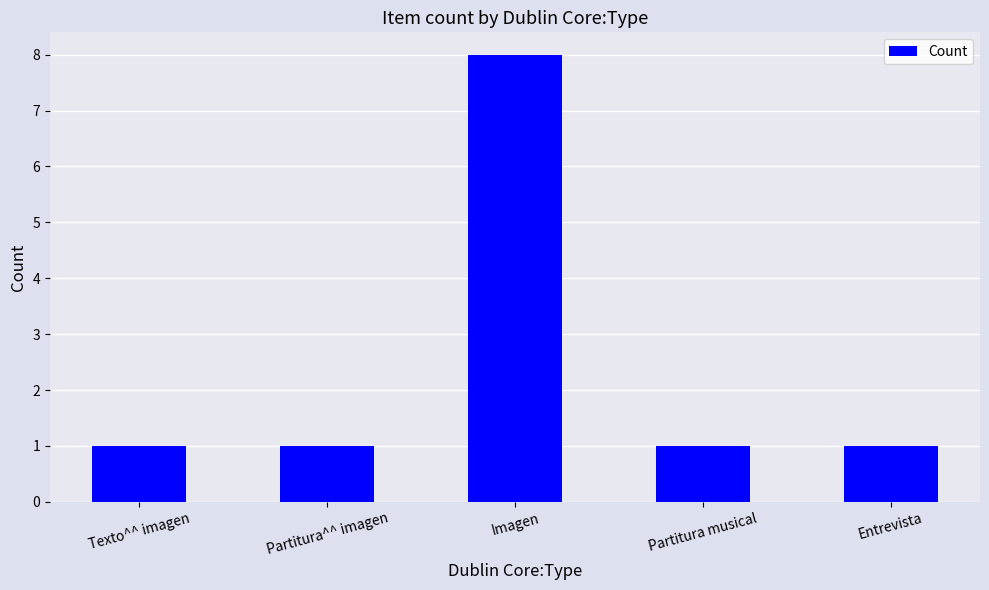

The value at Imagen is 8. True or false?

True